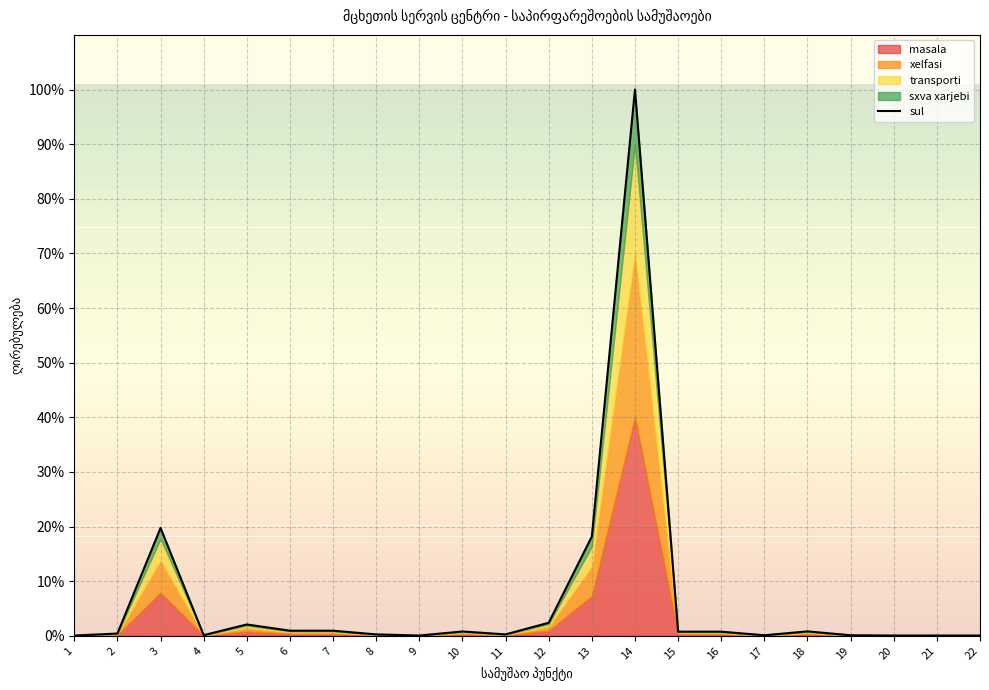

How many points are higher than both their immediate neighbors (excluding endpoints)?

5